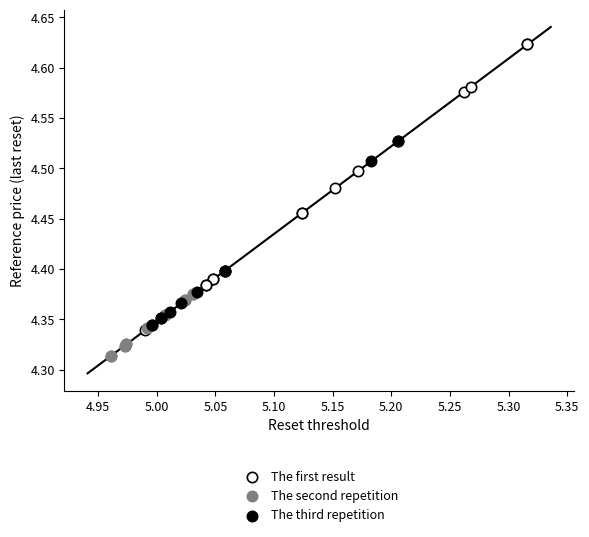

Which series reaches the minimum Y coordinate?

The second repetition